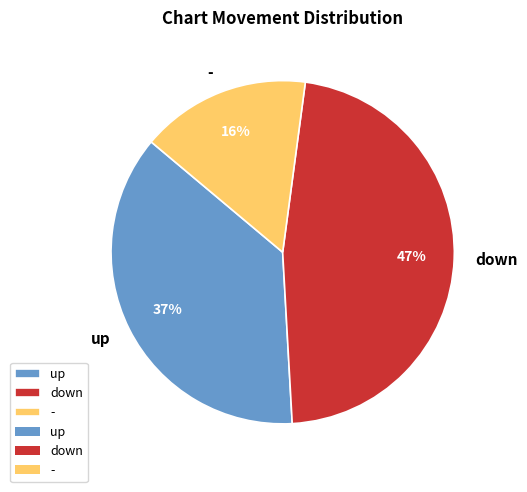

To the nearest percent, what is the difference between the largest and smallest slice percentages?

31%